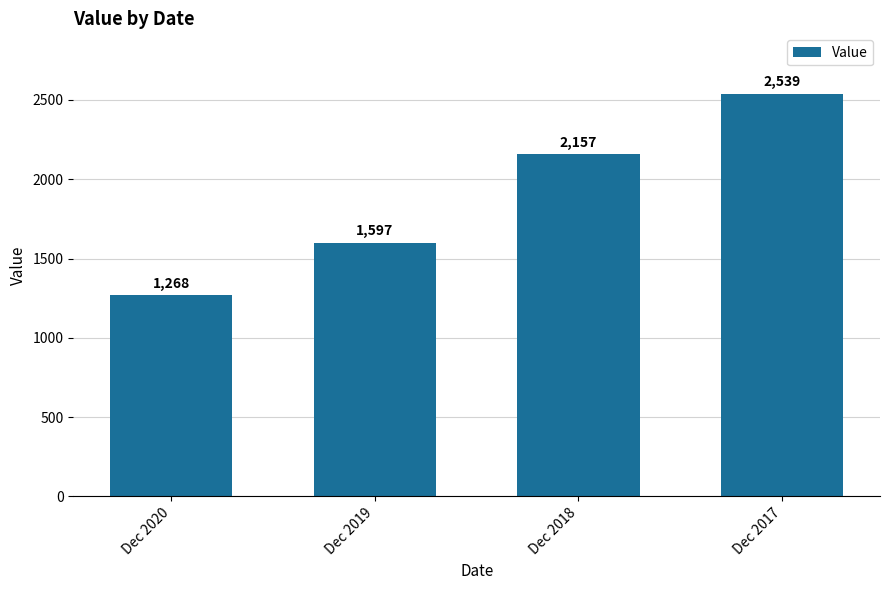

What is the change in value from Dec 2019 to Dec 2017?

+942